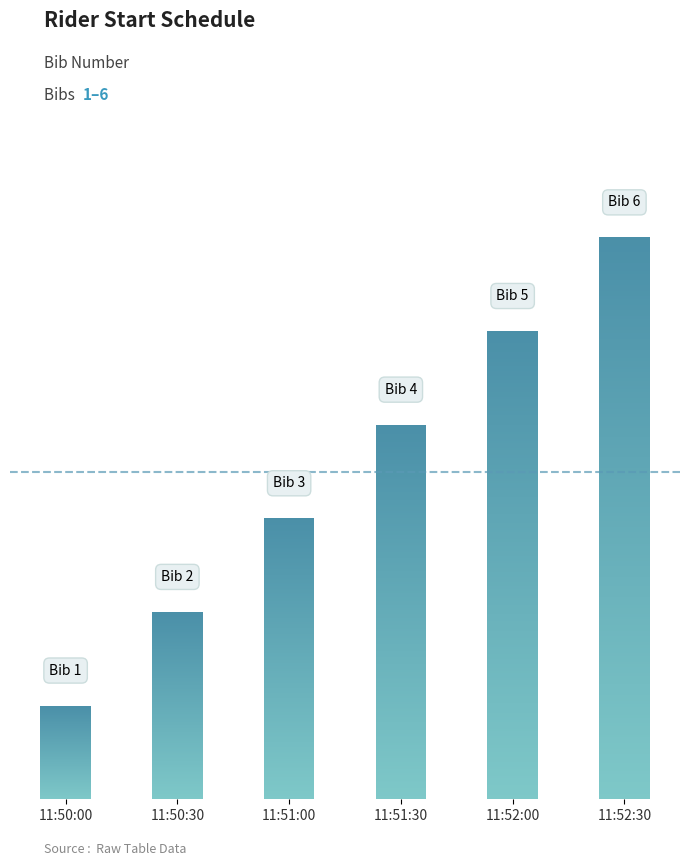

What is the label of the 1st bar from the right?

11:52:30